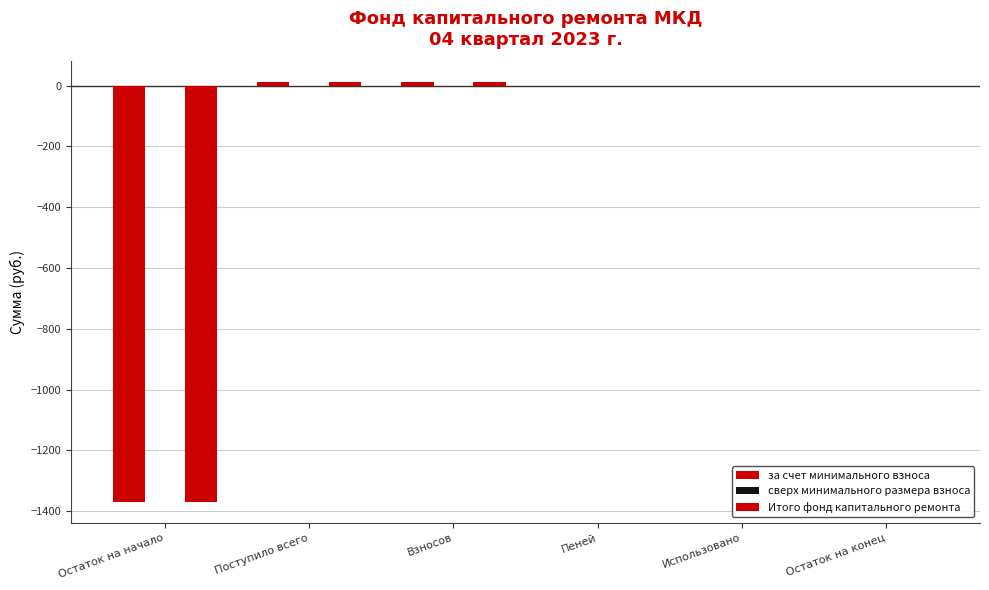

Where is сверх минимального размера взноса nearest to the value 0?

Остаток на начало